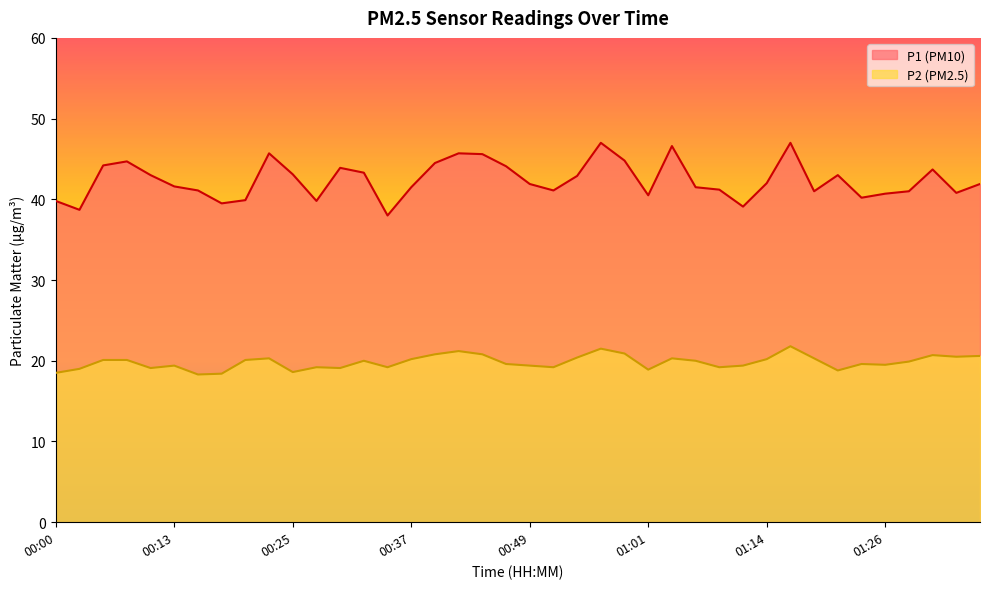

Where is P2 nearest to the value 20?

00:32